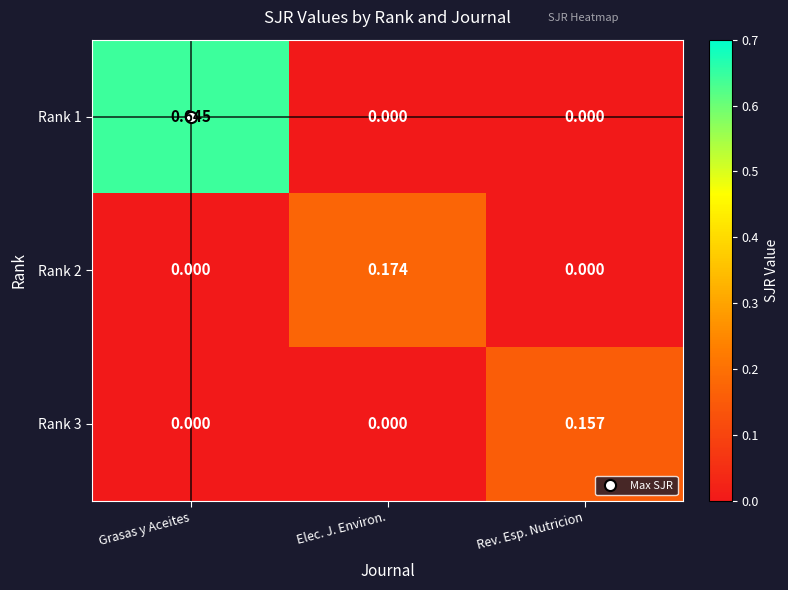

Is the value of Rank 2 at Rev. Esp. Nutricion greater than the value of Rank 3 at Rev. Esp. Nutricion?

No